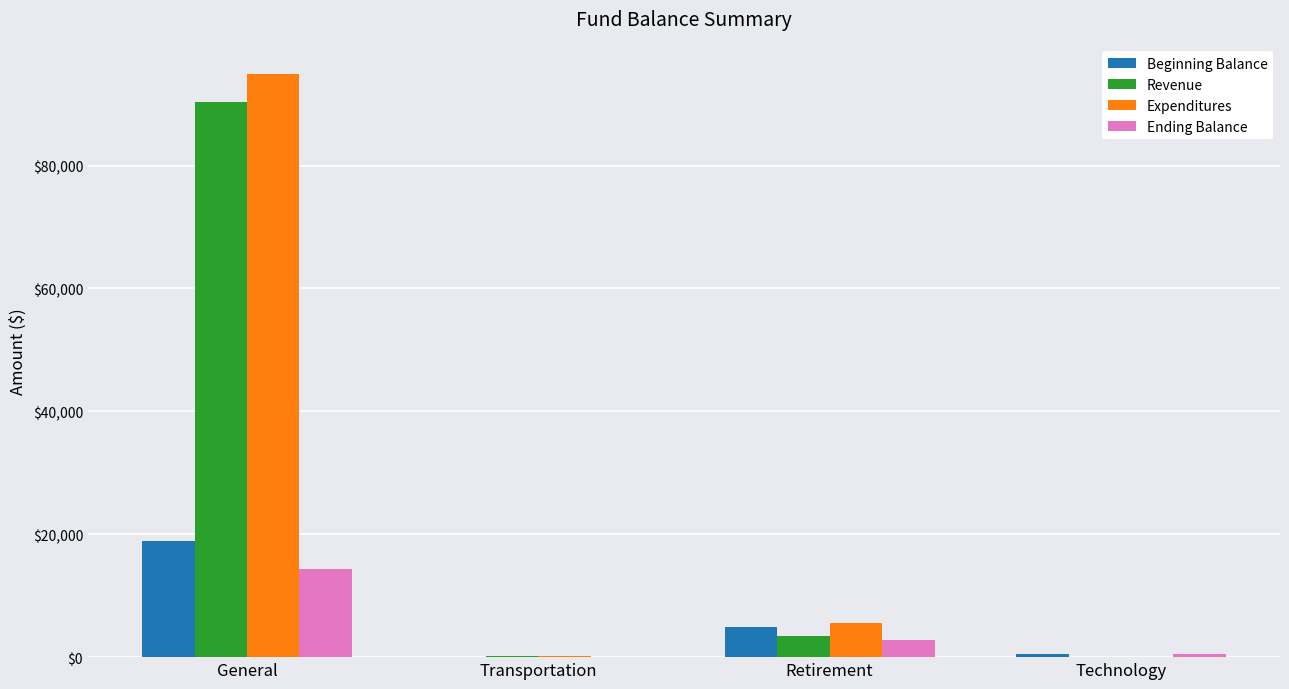

Which category has the highest value in the Ending Balance series?

General